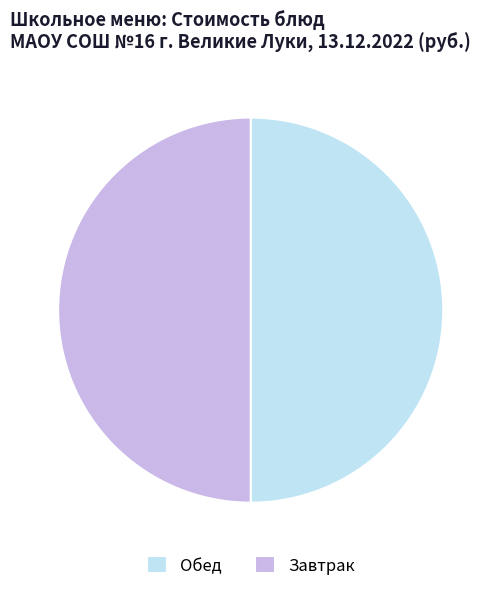

Is it true that Завтрак is 62% of the pie?

False